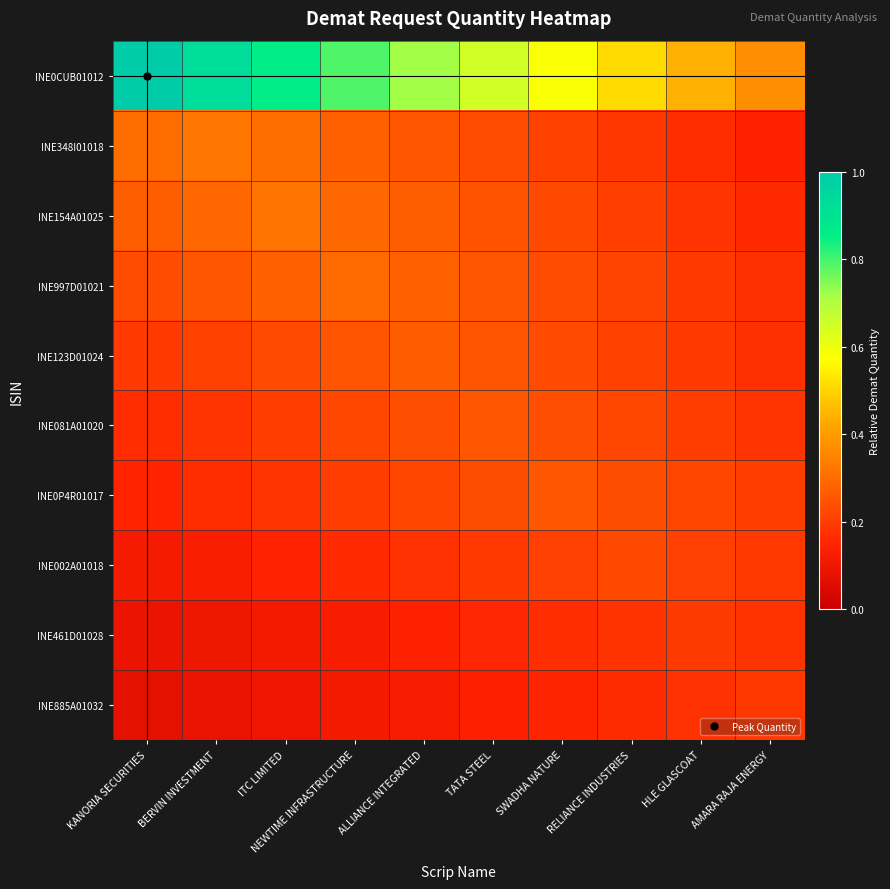

Reading left to right, transcribe all the data shown in this chart.

INE0CUB01012: KANORIA SECURITIES=1.0	BERVIN INVESTMENT=0.9	ITC LIMITED=0.9	NEWTIME INFRASTRUCTURE=0.8	ALLIANCE INTEGRATED=0.7	TATA STEEL=0.7	SWADHA NATURE=0.6	RELIANCE INDUSTRIES=0.5	HLE GLASCOAT=0.4	AMARA RAJA ENERGY=0.4
INE348I01018: KANORIA SECURITIES=0.3	BERVIN INVESTMENT=0.3	ITC LIMITED=0.3	NEWTIME INFRASTRUCTURE=0.3	ALLIANCE INTEGRATED=0.3	TATA STEEL=0.2	SWADHA NATURE=0.2	RELIANCE INDUSTRIES=0.2	HLE GLASCOAT=0.2	AMARA RAJA ENERGY=0.1
INE154A01025: KANORIA SECURITIES=0.3	BERVIN INVESTMENT=0.3	ITC LIMITED=0.3	NEWTIME INFRASTRUCTURE=0.3	ALLIANCE INTEGRATED=0.3	TATA STEEL=0.2	SWADHA NATURE=0.2	RELIANCE INDUSTRIES=0.2	HLE GLASCOAT=0.2	AMARA RAJA ENERGY=0.2
INE997D01021: KANORIA SECURITIES=0.2	BERVIN INVESTMENT=0.3	ITC LIMITED=0.3	NEWTIME INFRASTRUCTURE=0.3	ALLIANCE INTEGRATED=0.3	TATA STEEL=0.3	SWADHA NATURE=0.2	RELIANCE INDUSTRIES=0.2	HLE GLASCOAT=0.2	AMARA RAJA ENERGY=0.2
INE123D01024: KANORIA SECURITIES=0.2	BERVIN INVESTMENT=0.2	ITC LIMITED=0.2	NEWTIME INFRASTRUCTURE=0.2	ALLIANCE INTEGRATED=0.3	TATA STEEL=0.2	SWADHA NATURE=0.2	RELIANCE INDUSTRIES=0.2	HLE GLASCOAT=0.2	AMARA RAJA ENERGY=0.2
INE081A01020: KANORIA SECURITIES=0.2	BERVIN INVESTMENT=0.2	ITC LIMITED=0.2	NEWTIME INFRASTRUCTURE=0.2	ALLIANCE INTEGRATED=0.2	TATA STEEL=0.3	SWADHA NATURE=0.2	RELIANCE INDUSTRIES=0.2	HLE GLASCOAT=0.2	AMARA RAJA ENERGY=0.2
INE0P4R01017: KANORIA SECURITIES=0.1	BERVIN INVESTMENT=0.2	ITC LIMITED=0.2	NEWTIME INFRASTRUCTURE=0.2	ALLIANCE INTEGRATED=0.2	TATA STEEL=0.2	SWADHA NATURE=0.3	RELIANCE INDUSTRIES=0.2	HLE GLASCOAT=0.2	AMARA RAJA ENERGY=0.2
INE002A01018: KANORIA SECURITIES=0.1	BERVIN INVESTMENT=0.1	ITC LIMITED=0.1	NEWTIME INFRASTRUCTURE=0.2	ALLIANCE INTEGRATED=0.2	TATA STEEL=0.2	SWADHA NATURE=0.2	RELIANCE INDUSTRIES=0.2	HLE GLASCOAT=0.2	AMARA RAJA ENERGY=0.2
INE461D01028: KANORIA SECURITIES=0.1	BERVIN INVESTMENT=0.1	ITC LIMITED=0.1	NEWTIME INFRASTRUCTURE=0.1	ALLIANCE INTEGRATED=0.1	TATA STEEL=0.2	SWADHA NATURE=0.2	RELIANCE INDUSTRIES=0.2	HLE GLASCOAT=0.2	AMARA RAJA ENERGY=0.2
INE885A01032: KANORIA SECURITIES=0.1	BERVIN INVESTMENT=0.1	ITC LIMITED=0.1	NEWTIME INFRASTRUCTURE=0.1	ALLIANCE INTEGRATED=0.1	TATA STEEL=0.1	SWADHA NATURE=0.1	RELIANCE INDUSTRIES=0.2	HLE GLASCOAT=0.2	AMARA RAJA ENERGY=0.2